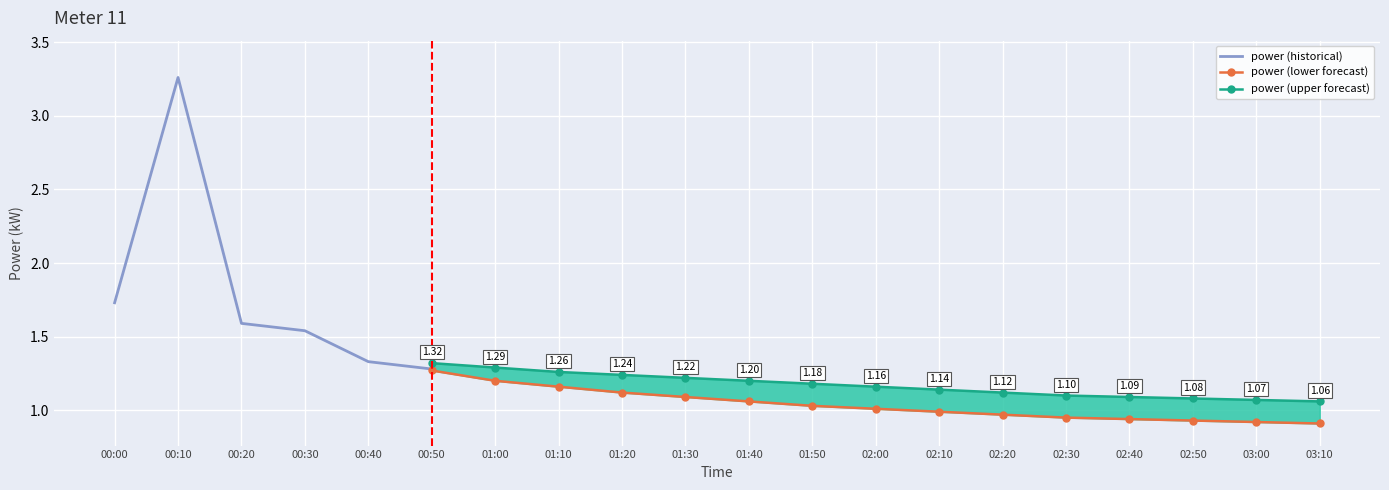

What is the difference between the maximum and minimum values in the power series?

2.3